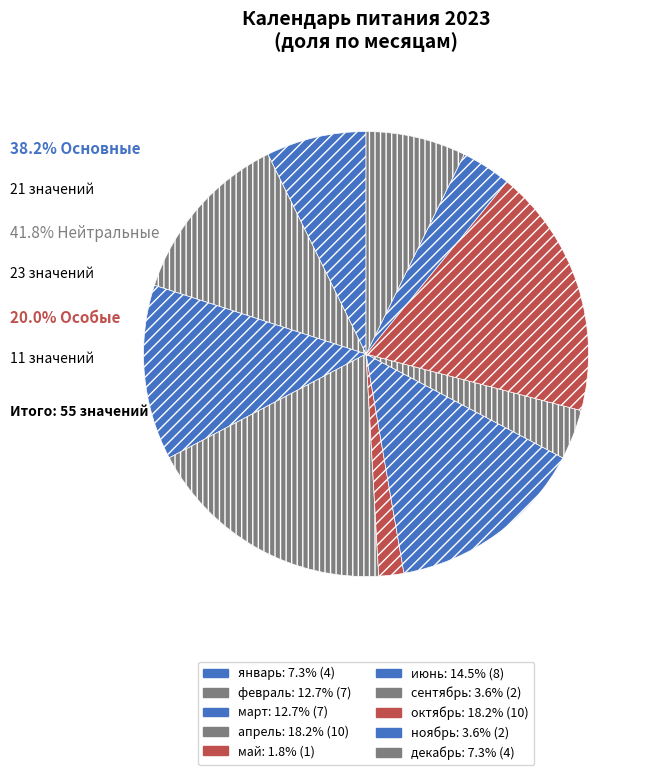

Does сентябрь account for over 50% of the chart?

No